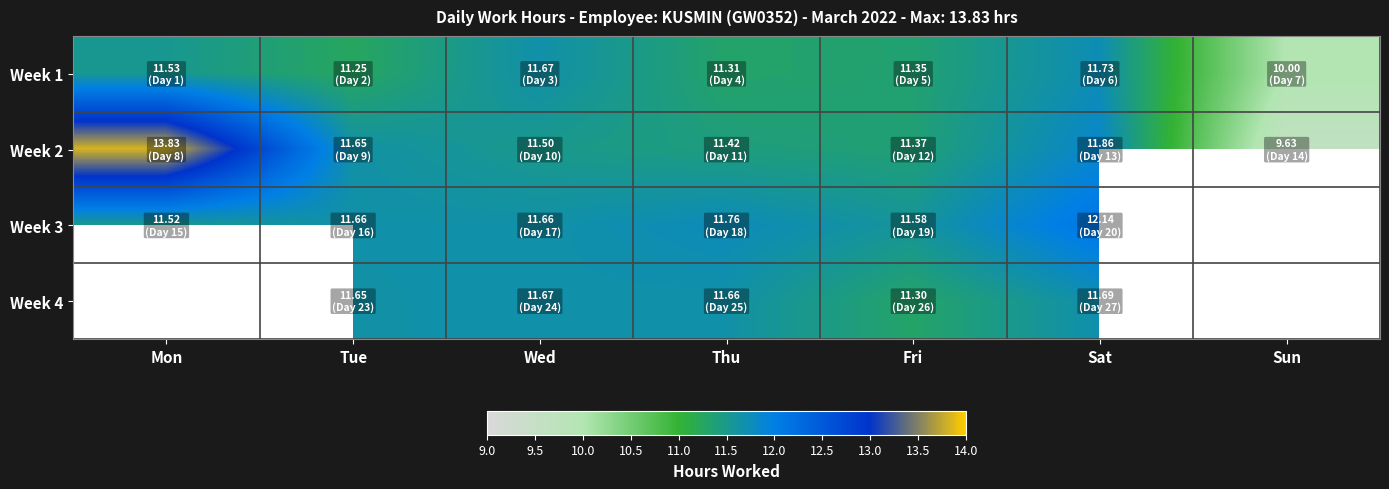

At which label does Week 1 reach its peak?

Sat